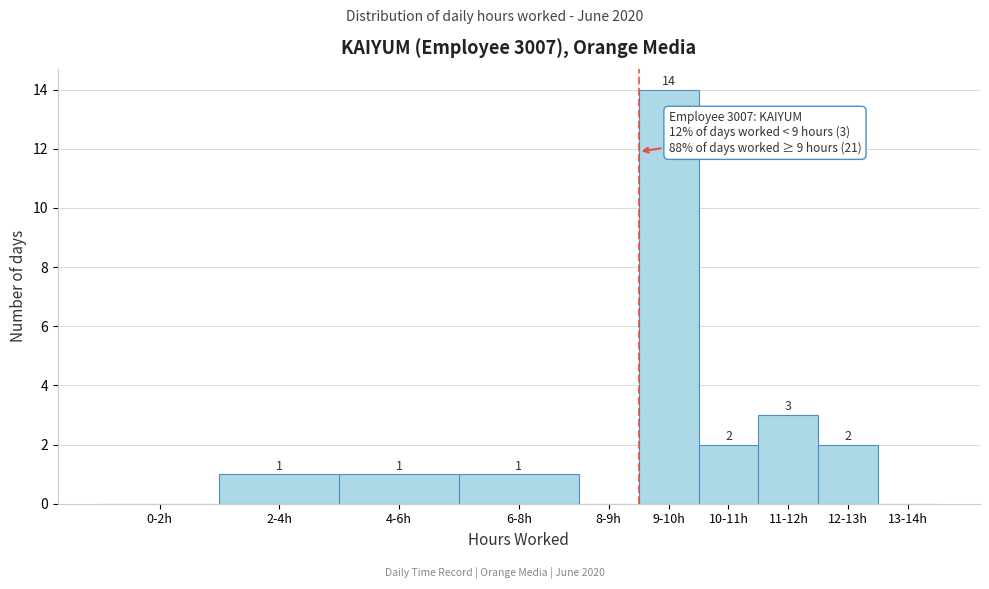

Reading left to right, list all the values displayed in this chart.

0-2h=0	2-4h=1	4-6h=1	6-8h=1	8-9h=0	9-10h=14	10-11h=2	11-12h=3	12-13h=2	13-14h=0